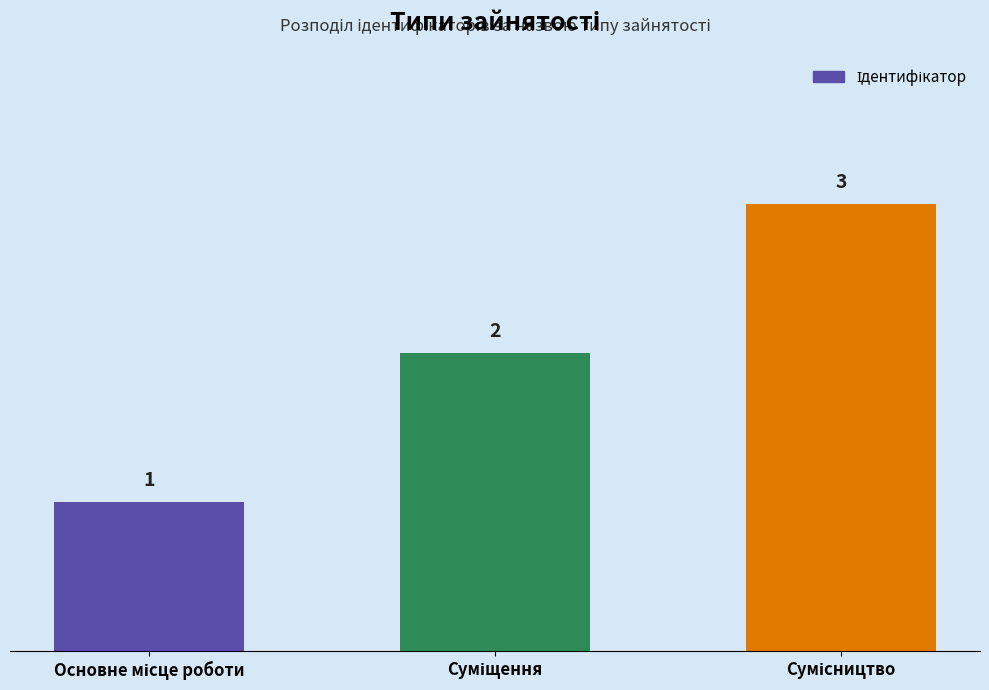

Reading right to left, extract all data points from this chart.

3	2	1